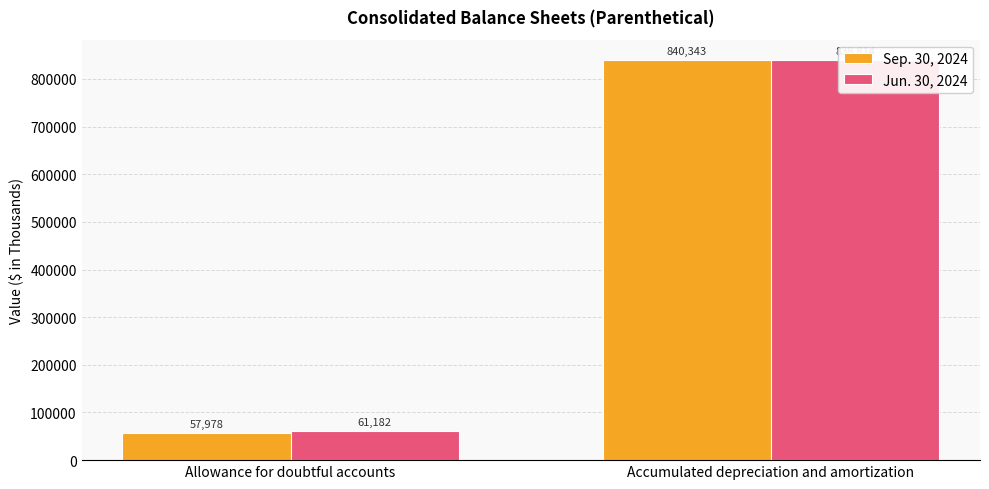

How many bars are there in each group?

2